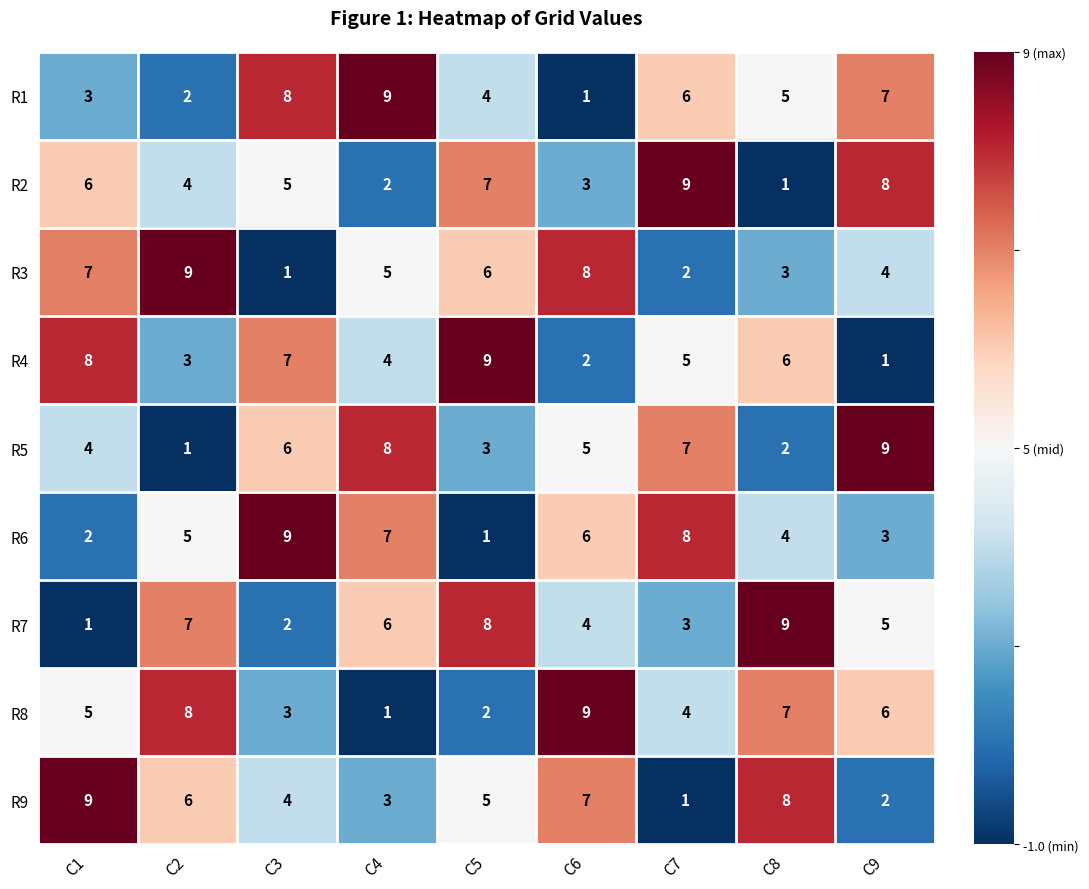

How many categories are shown in the chart?

9